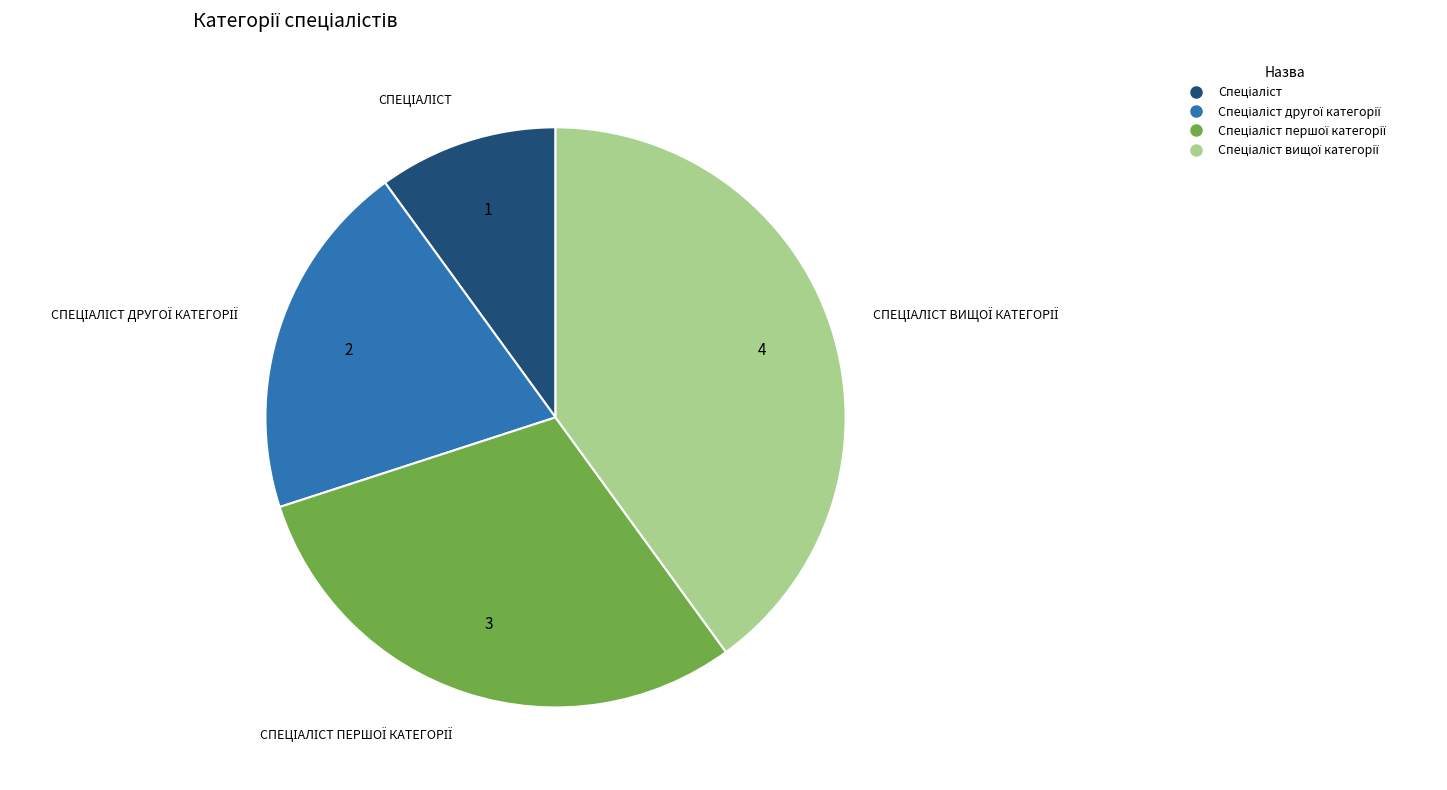

Is there a majority slice in this chart?

No